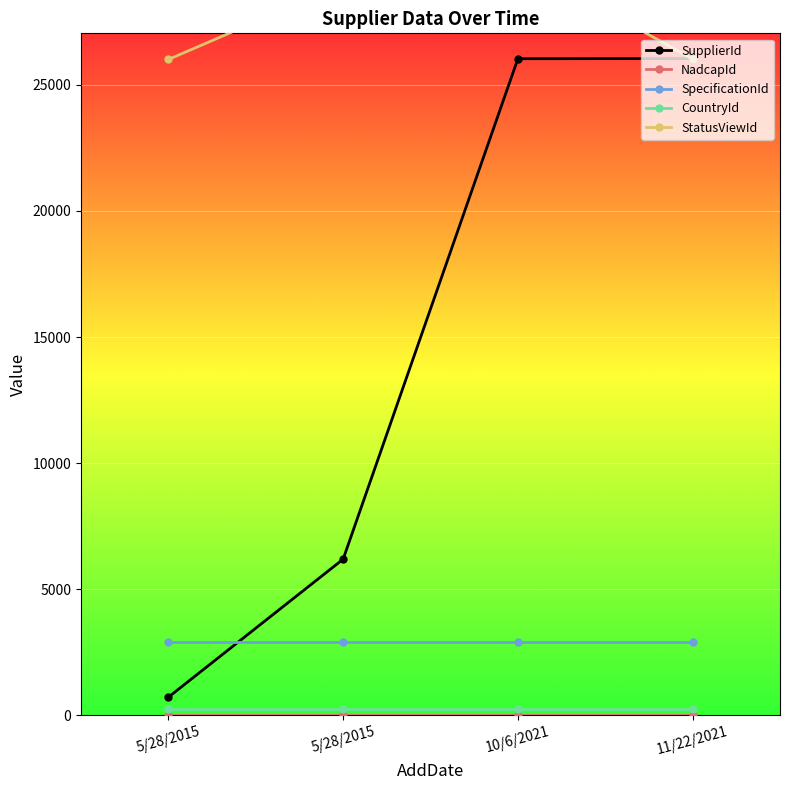

How many lines are shown in the chart?

5